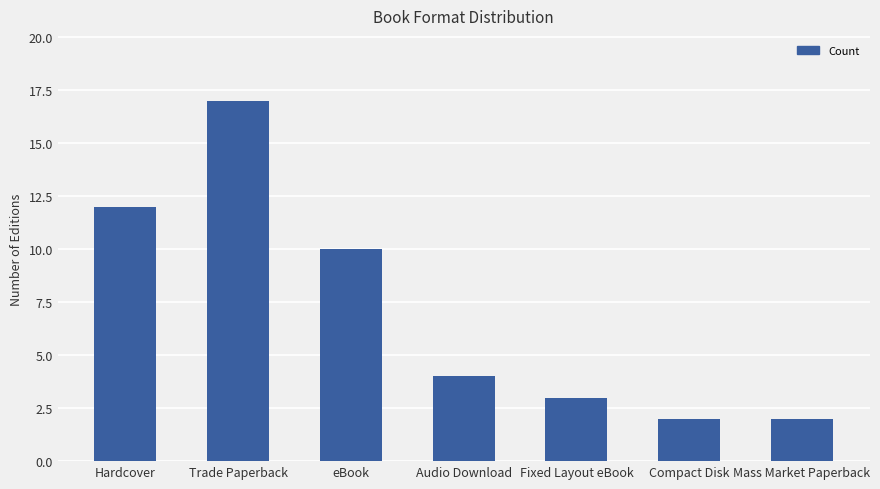

What is the difference between the second highest and minimum values?

10